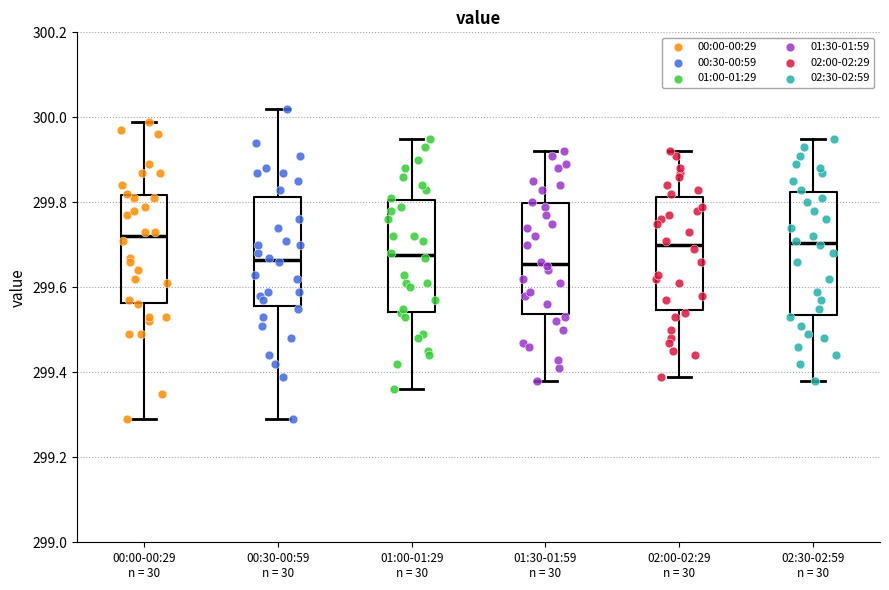

Reading left to right, read every box against the y-axis: the position of its median line, the range the box covers, and the ends of its whiskers. The values are not printed on the chart, so give them approximately, as read against the axis.

00:00-00:29 n = 30: median 299.72, box 299.56 to 299.82, whiskers 299.30 to 300.00
00:30-00:59 n = 30: median 299.66, box 299.56 to 299.82, whiskers 299.30 to 300.02
01:00-01:29 n = 30: median 299.68, box 299.54 to 299.80, whiskers 299.36 to 299.96
01:30-01:59 n = 30: median 299.66, box 299.54 to 299.80, whiskers 299.38 to 299.92
02:00-02:29 n = 30: median 299.70, box 299.54 to 299.82, whiskers 299.40 to 299.92
02:30-02:59 n = 30: median 299.70, box 299.54 to 299.82, whiskers 299.38 to 299.96